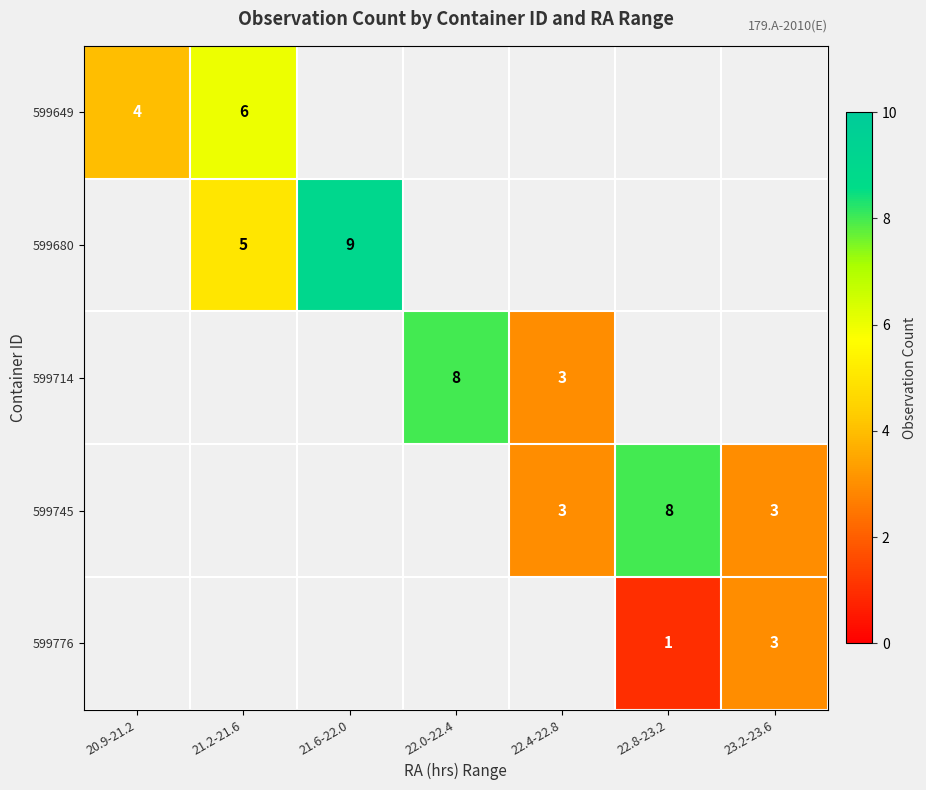

At how many categories does at least one series exceed 7?

3